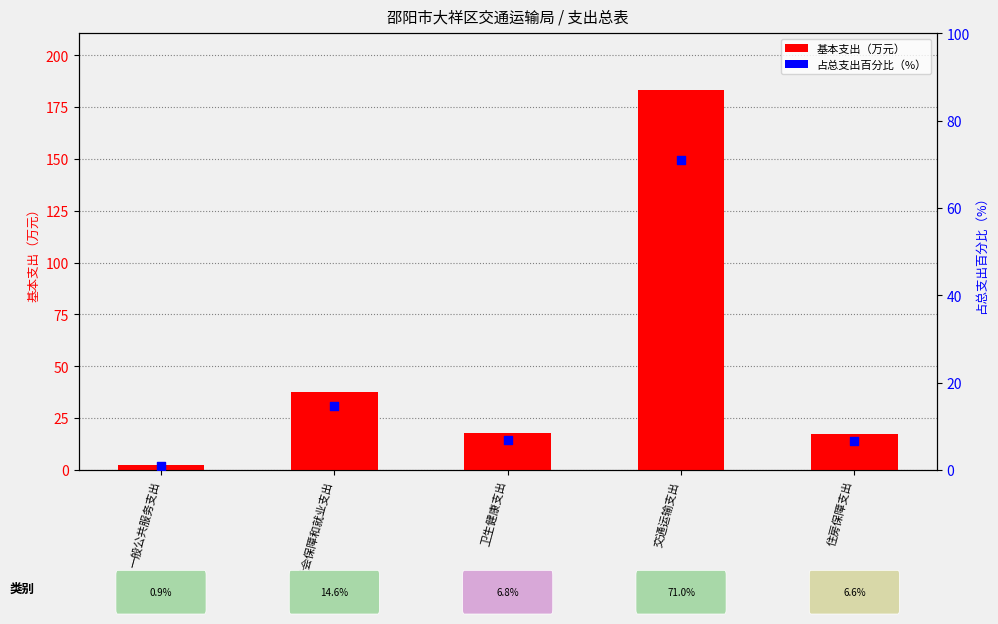

At which category is the sum across all series the highest?

交通运输支出